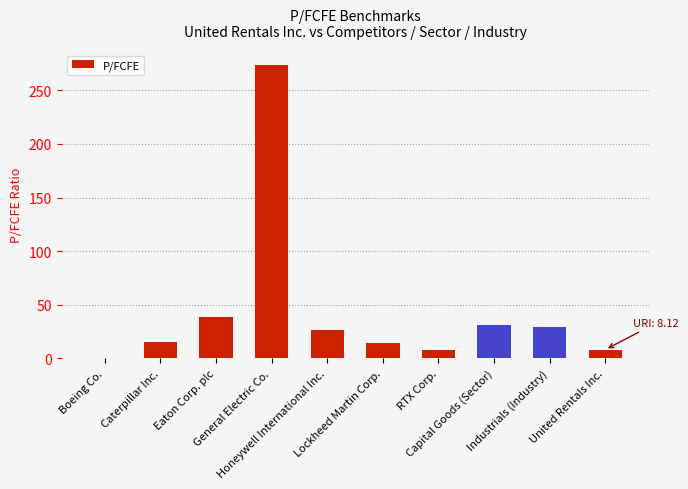

What is the greatest value displayed?

273.9